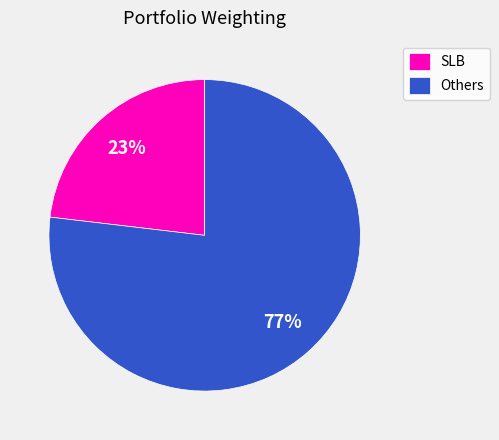

True or false: Others accounts for 69% of the total.

False